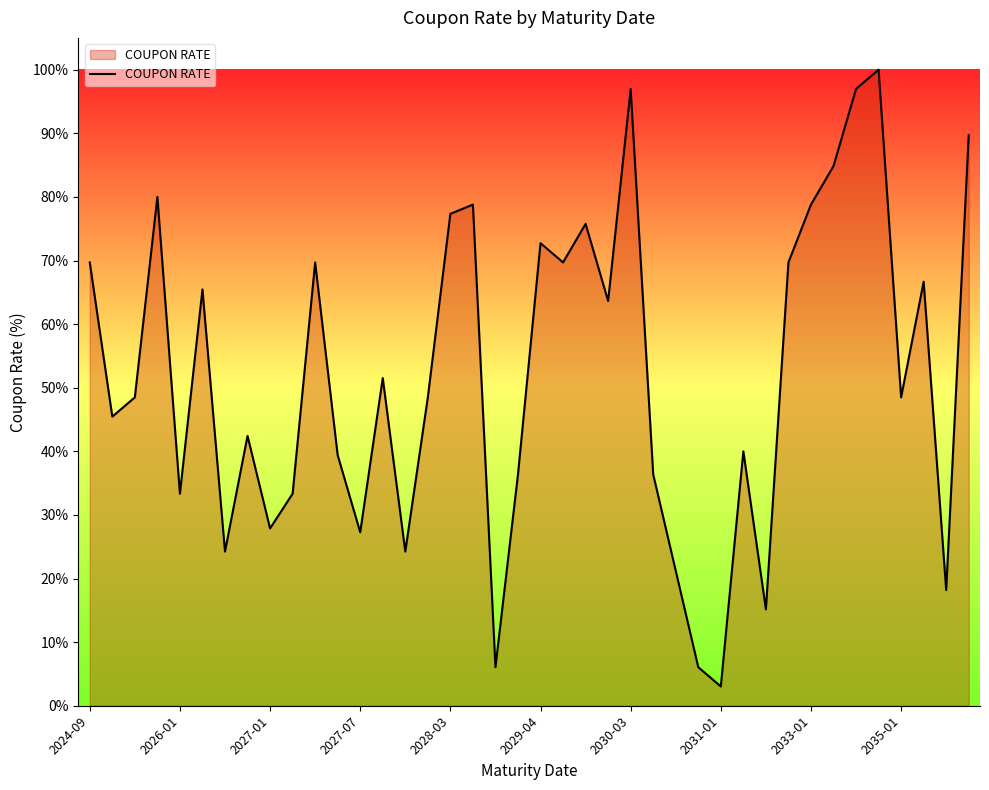

What is the minimum value shown in the chart?

3.0